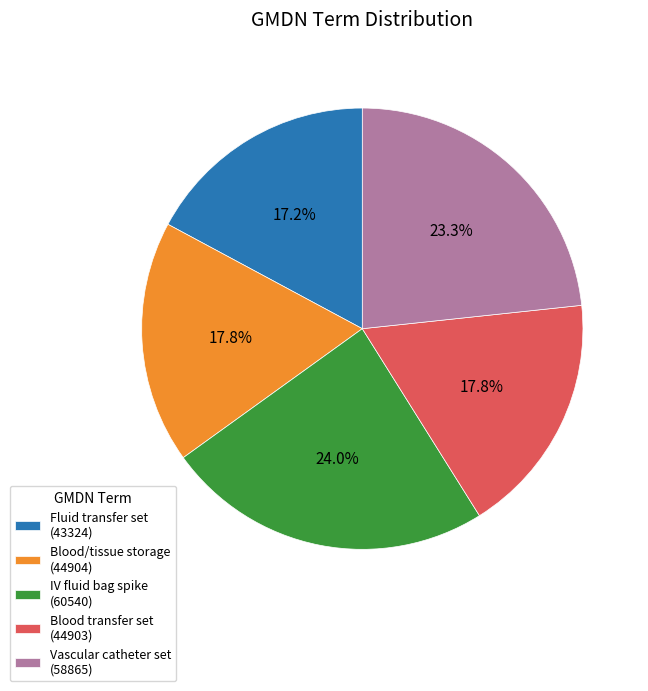

How many segments does this pie chart have?

5